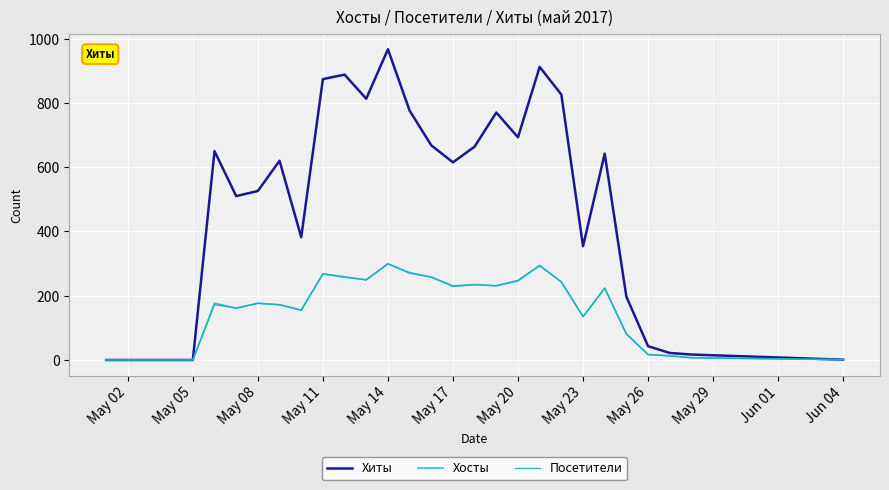

Which series has the largest total across all categories?

Хиты